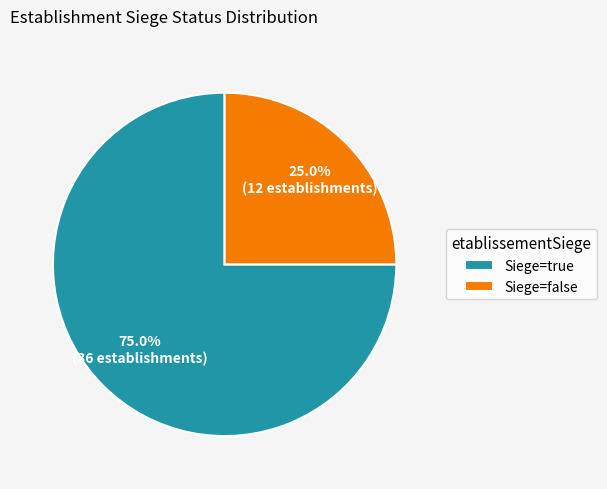

To the nearest percent, what is the average slice percentage?

50%